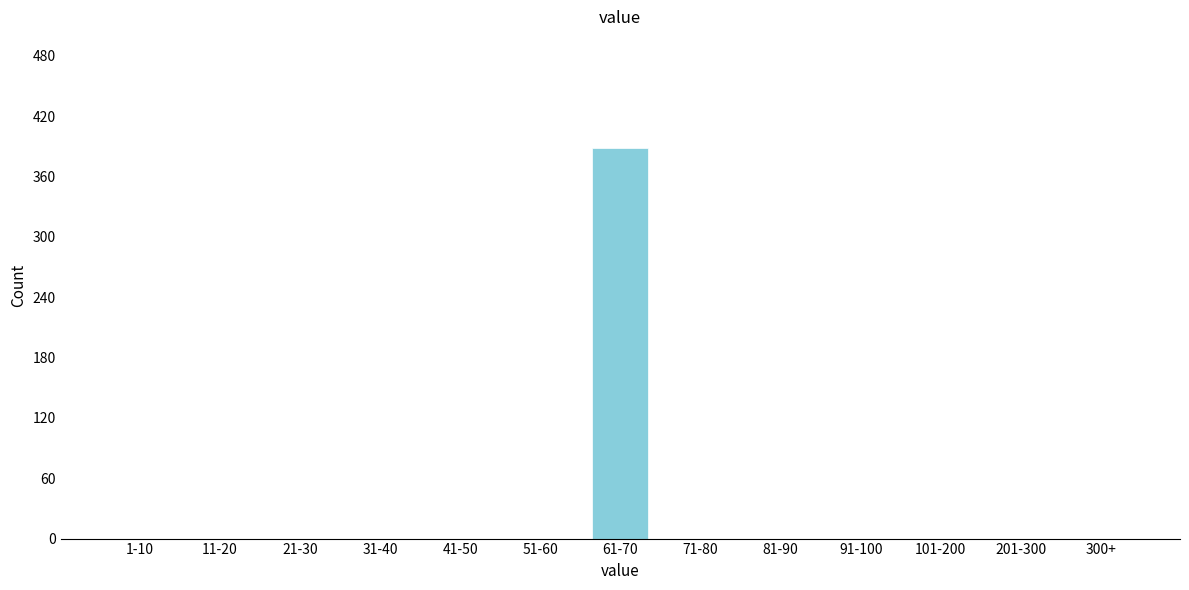

Reading left to right, extract all data points from this chart.

1-10=0	11-20=0	21-30=0	31-40=0	41-50=0	51-60=0	61-70=388	71-80=0	81-90=0	91-100=0	101-200=0	201-300=0	300+=0